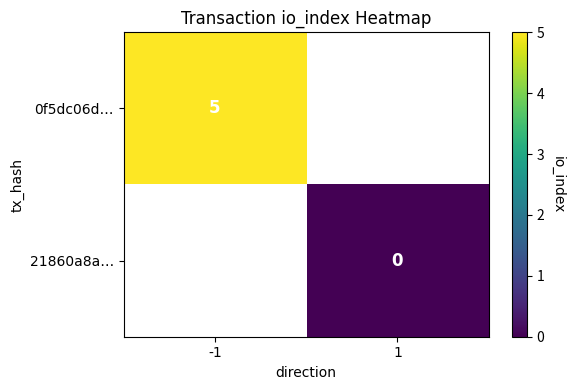

Is it true that 0f5dc06d… equals 2 at -1?

False